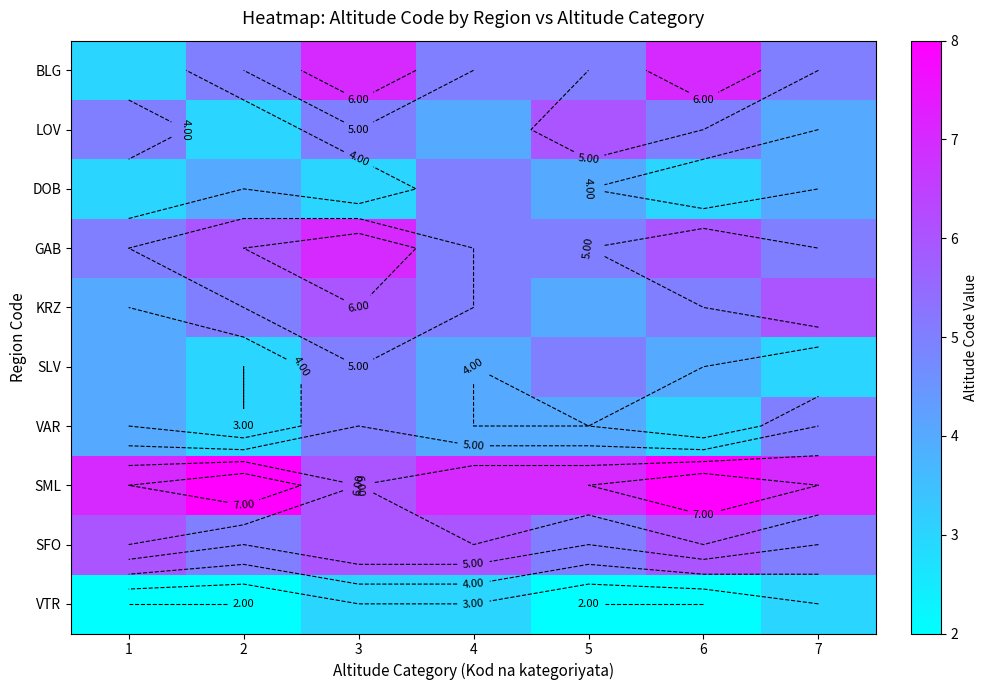

What is the average value of the LOV series?

5